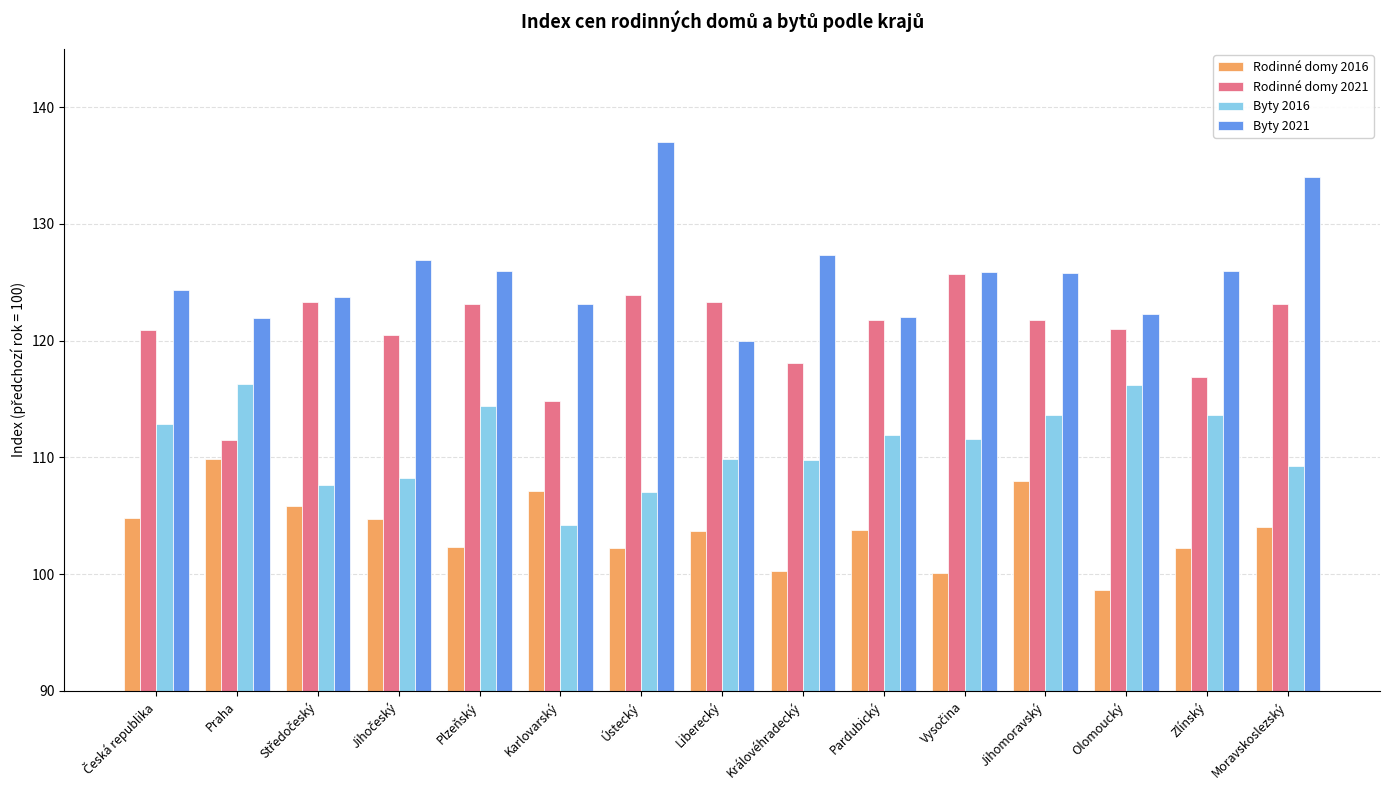

What are all the series names shown in the legend?

Rodinné domy 2016, Rodinné domy 2021, Byty 2016, Byty 2021